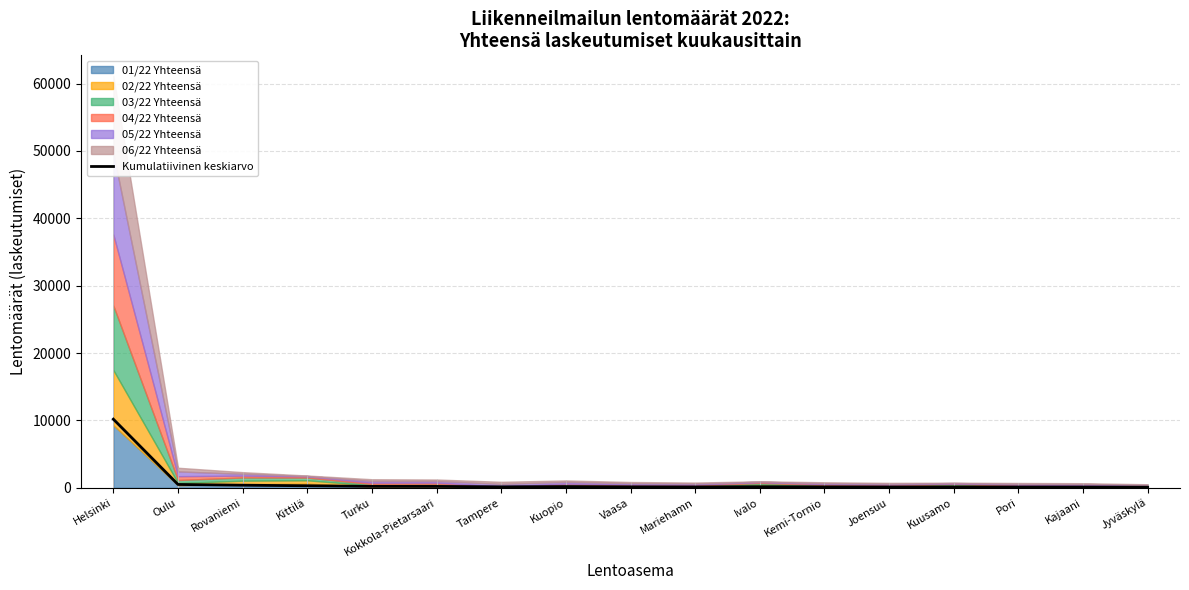

How many interior local valleys (lower than both neighbors) does the data have?

3